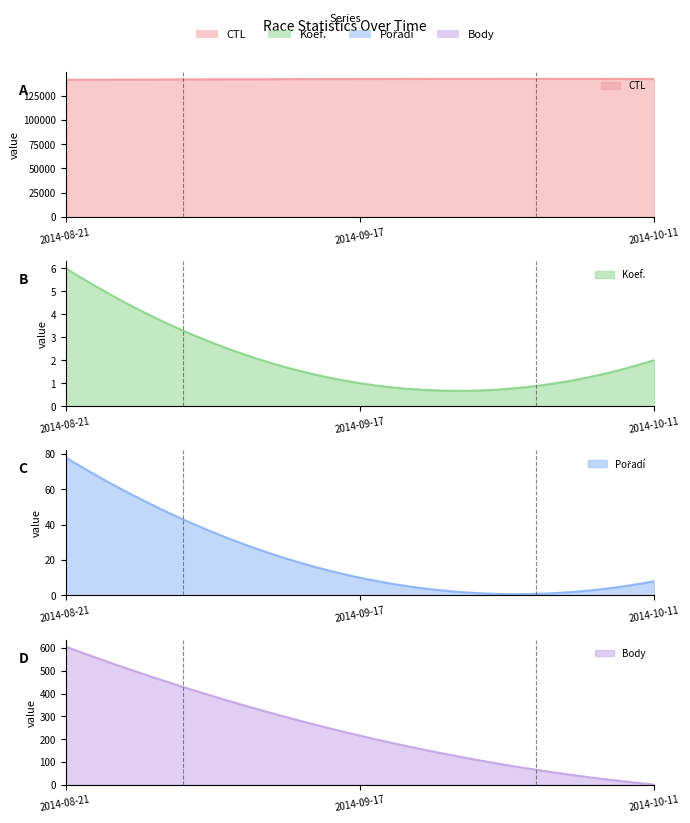

What is the label of the 1st point from the right?

2014-10-11